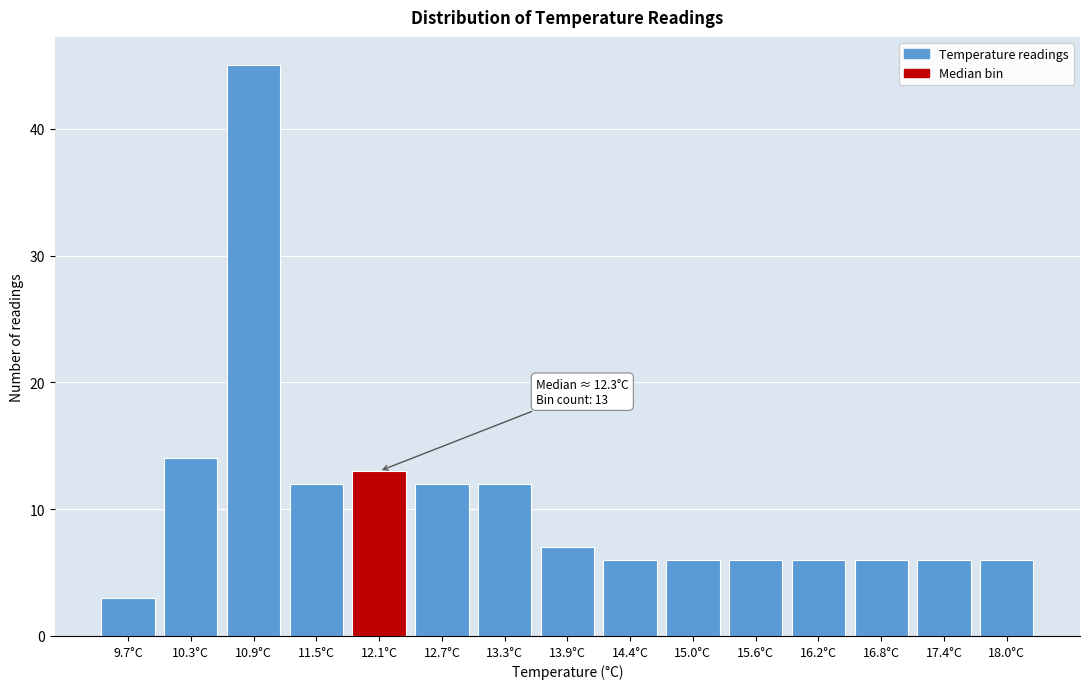

Reading left to right, list all the values displayed in this chart.

3	14	45	12	13	12	12	7	6	6	6	6	6	6	6